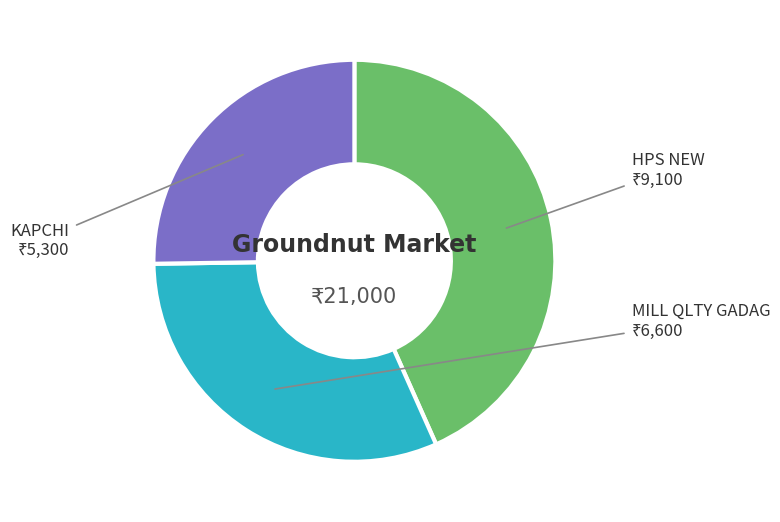

Is the sum of KAPCHI and MILL QLTY GADAG greater than half?

Yes